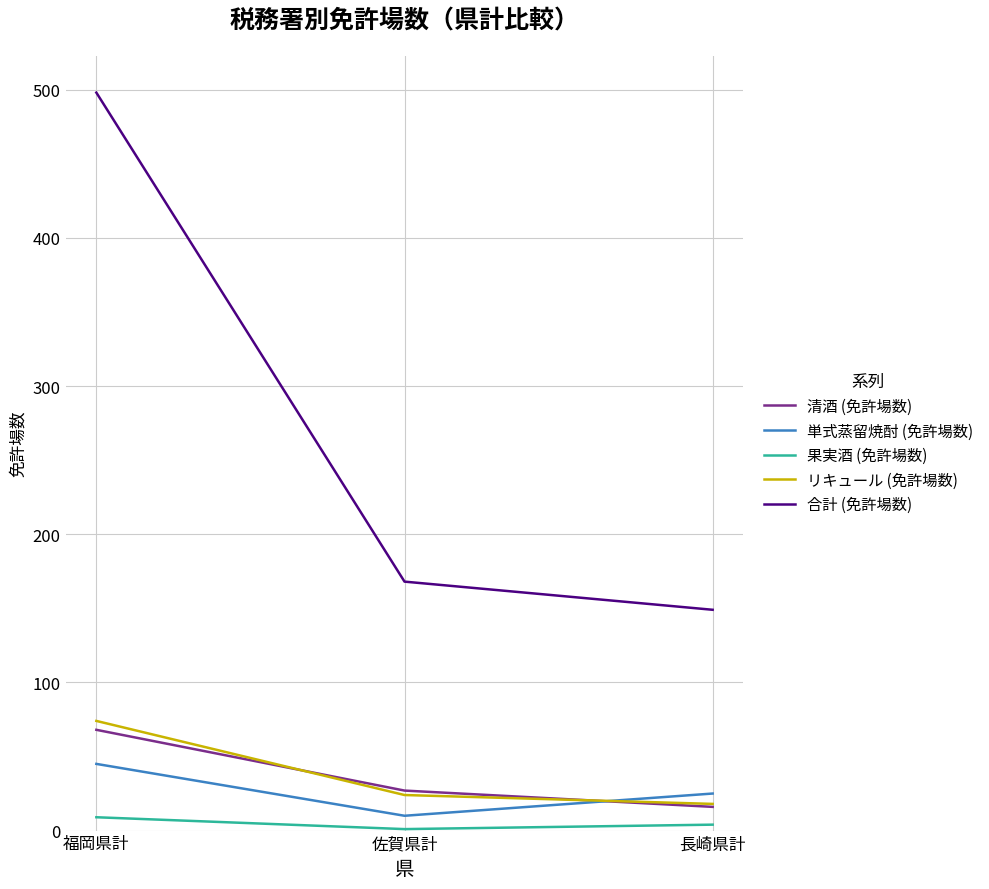

List the labels in order of 清酒 (免許場数) value, smallest first.

長崎県計, 佐賀県計, 福岡県計